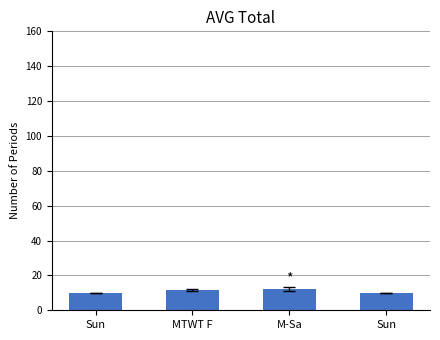

Count the number of data series in this chart.

1